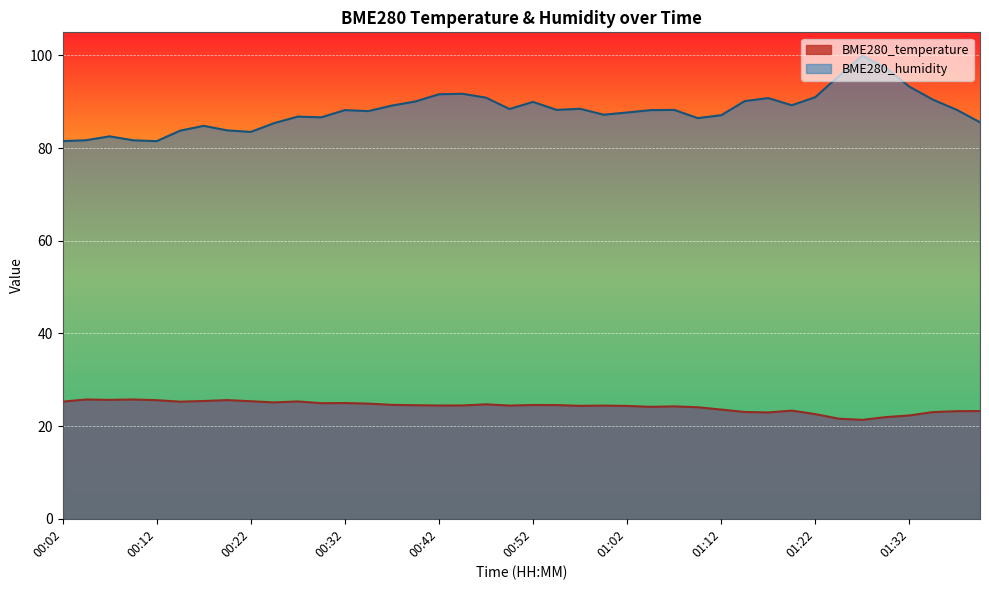

Where is the first local maximum for BME280_humidity?

00:07